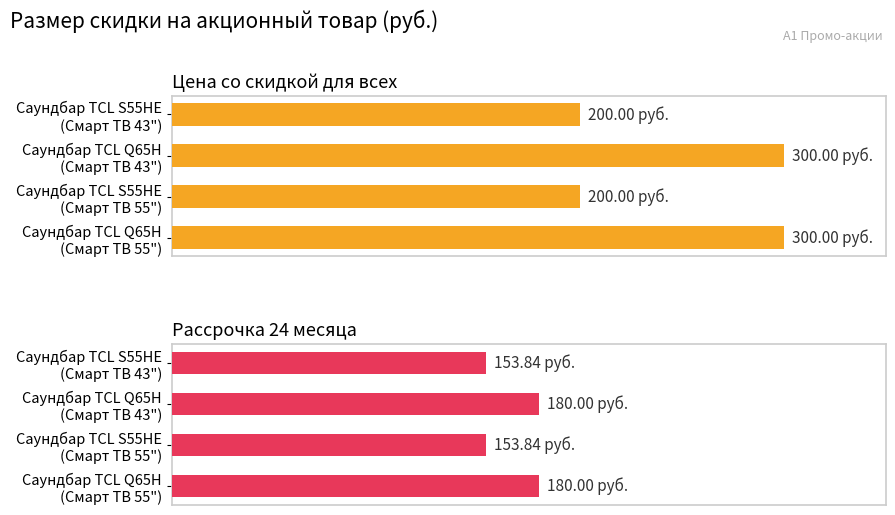

What is the difference between the maximum and second lowest values in the Рассрочка 24 месяца series?

26.2